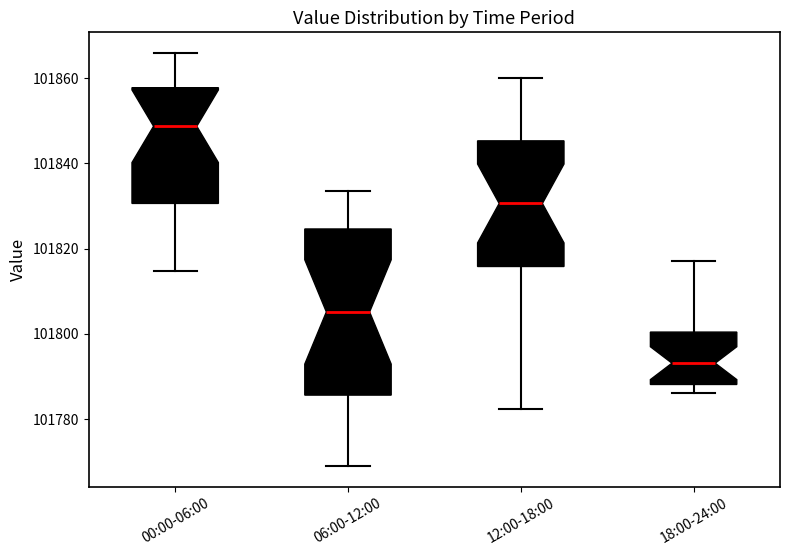

Reading left to right, read every box against the y-axis: the position of its median line, the range the box covers, and the ends of its whiskers. The values are not printed on the chart, so give them approximately, as read against the axis.

00:00-06:00: median 101848, box 101830 to 101858, whiskers 101814 to 101866
06:00-12:00: median 101806, box 101786 to 101824, whiskers 101768 to 101834
12:00-18:00: median 101830, box 101816 to 101846, whiskers 101782 to 101860
18:00-24:00: median 101794, box 101788 to 101800, whiskers 101786 to 101818